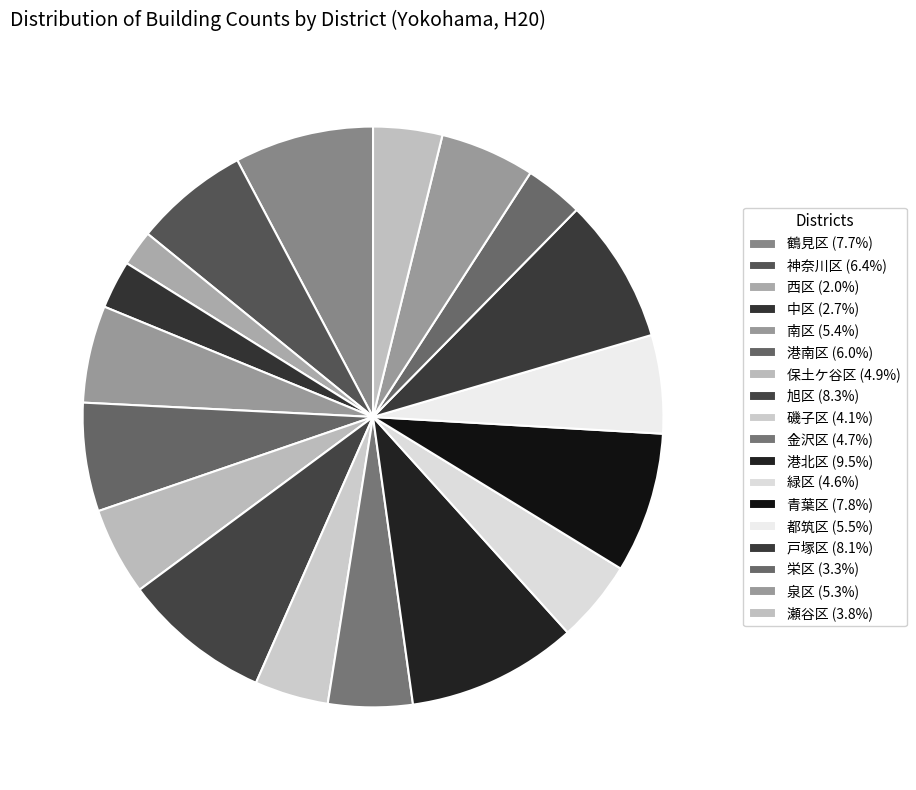

What is the ratio of the value at 青葉区 to the value at 保土ケ谷区?

1.6